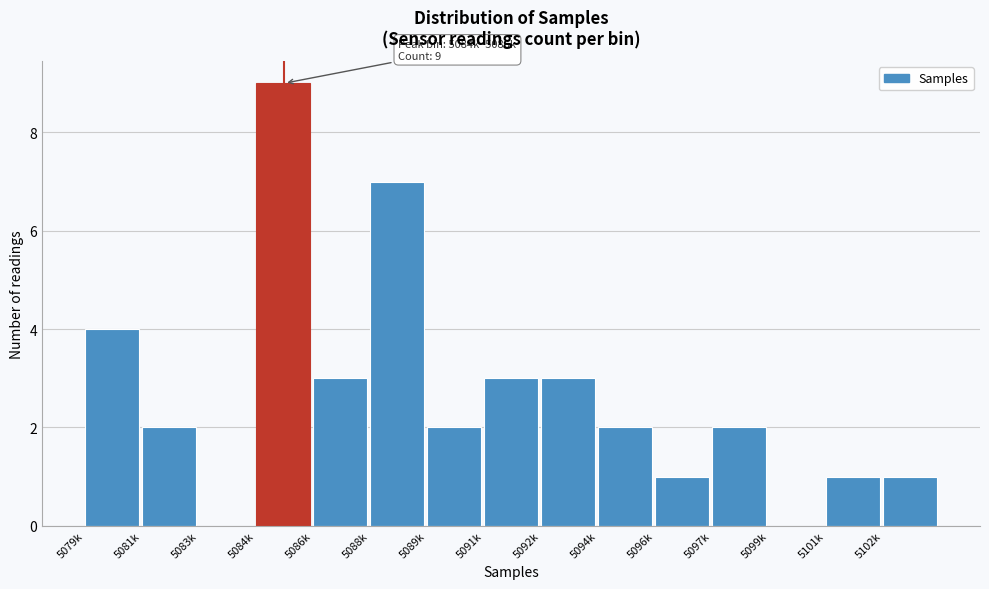

Reading left to right, what are all the values shown in this chart?

5079k=4	5081k=2	5083k=0	5084k=9	5086k=3	5088k=7	5089k=2	5091k=3	5092k=3	5094k=2	5096k=1	5097k=2	5099k=0	5101k=1	5102k=1